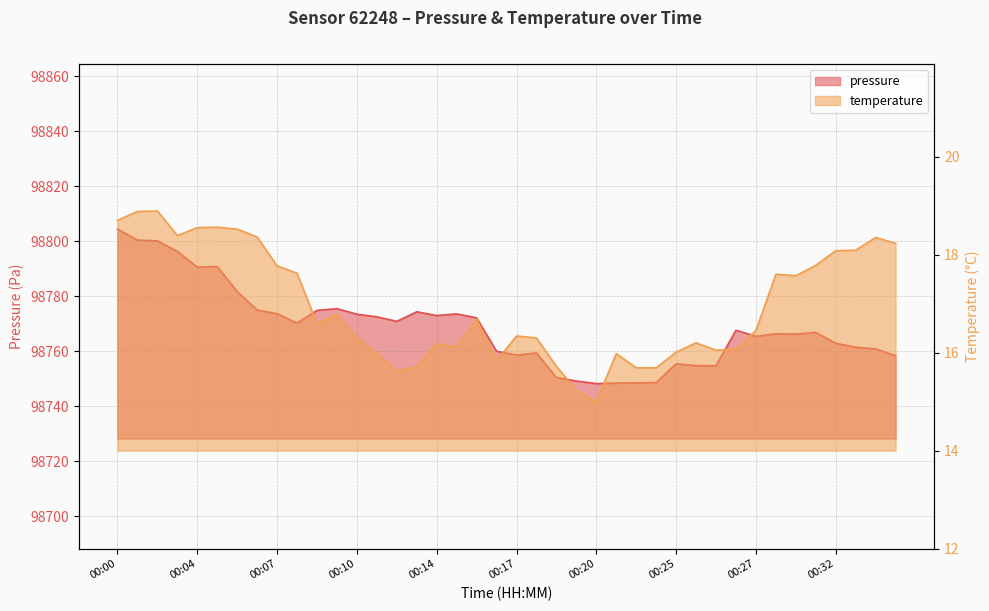

What is the spread (max minus min) of values at 00:12?

98756.6